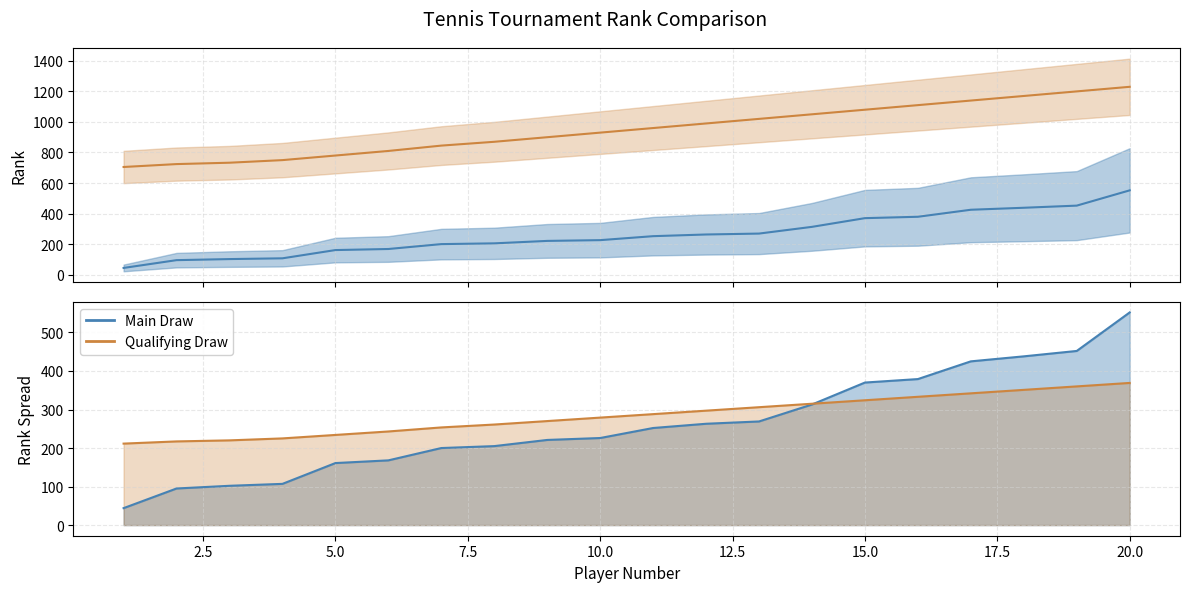

What is the lowest value of the Main Draw series?

44.0